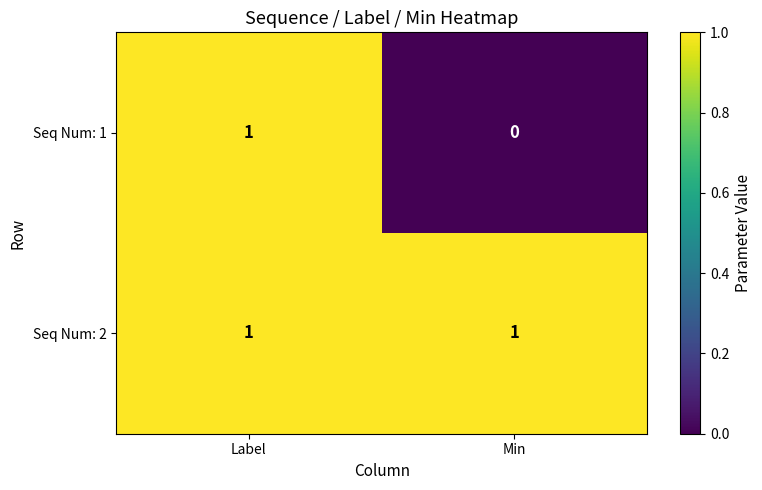

Which label corresponds to the smallest value in the chart?

Min